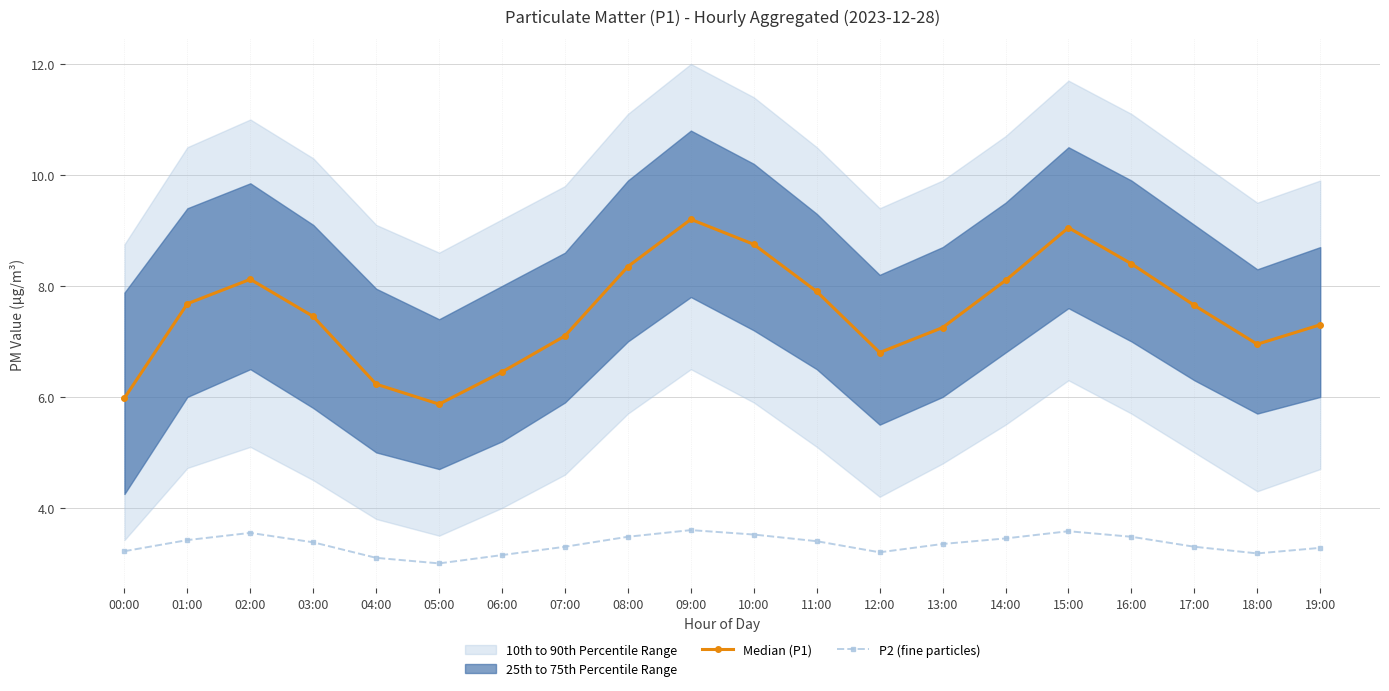

How many P2 (fine particles) values are between 3 and 4?

20